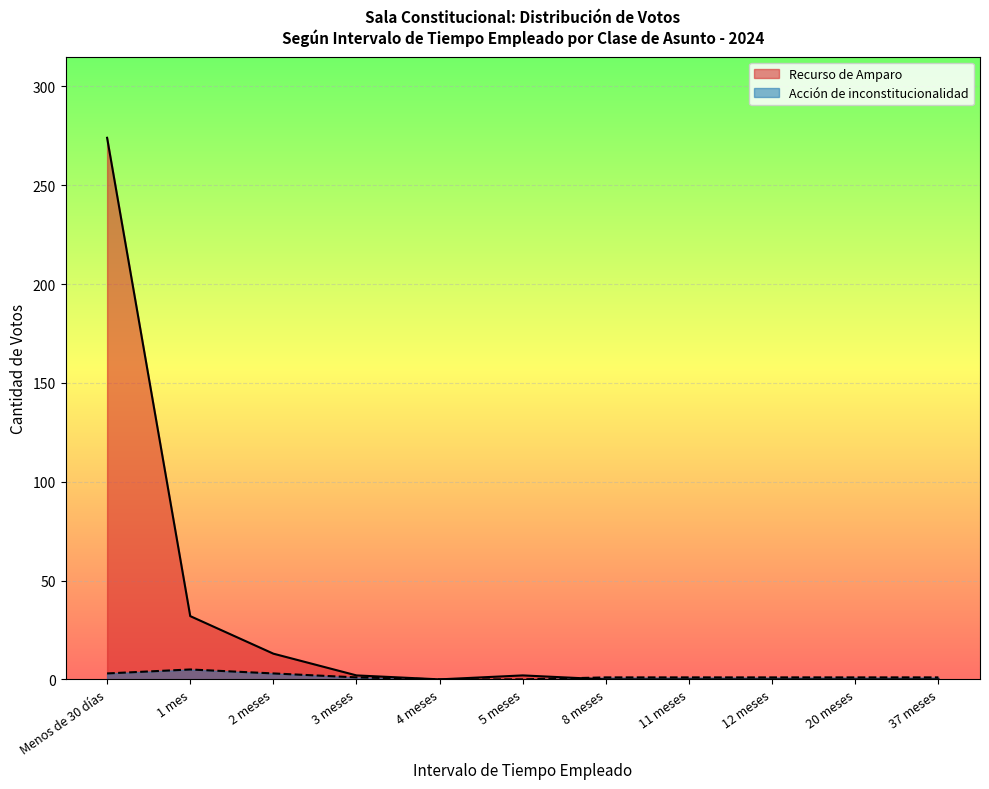

What is the sum of the Acción de inconstitucionalidad values at 12 meses and 37 meses?

2